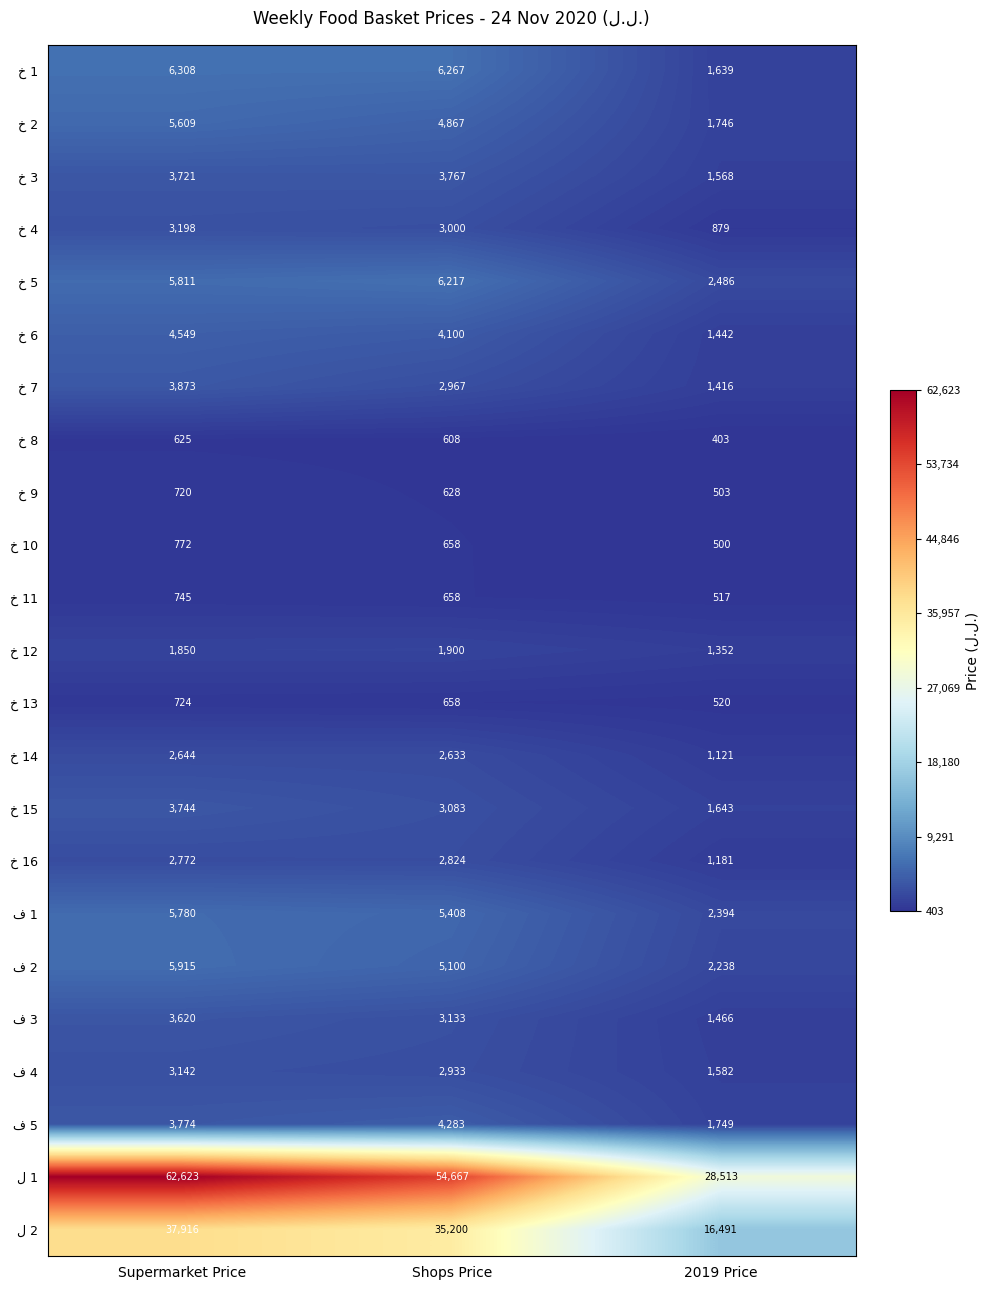

How many categories are shown in the chart?

3